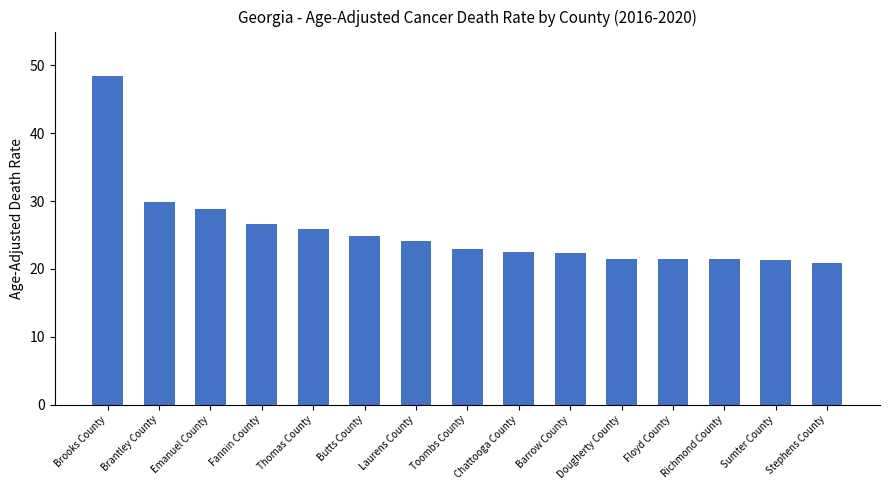

What value does the data have at Fannin County?

26.6